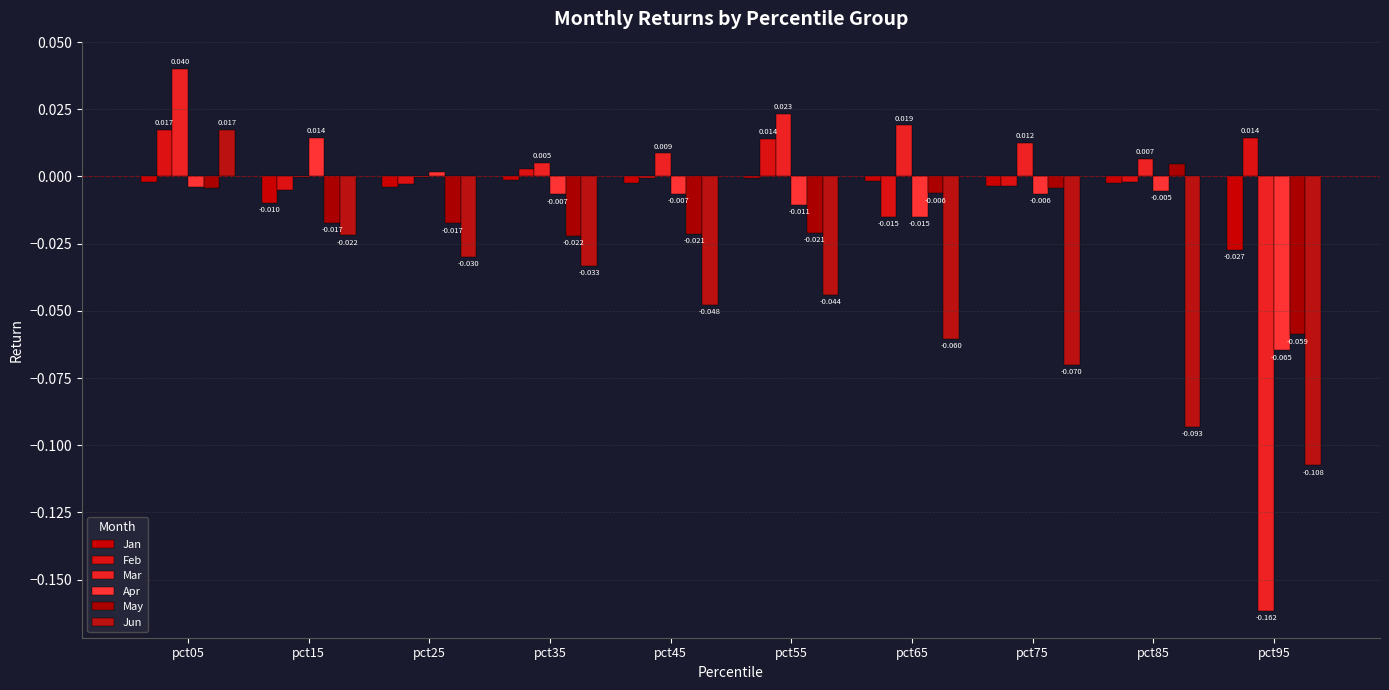

Reading left to right, what are all the values shown in this chart?

Jan: -0.0	-0.0	-0.0	-0.0	-0.0	-0.0	-0.0	-0.0	-0.0	-0.0
Feb: 0.0	-0.0	-0.0	0.0	-0.0	0.0	-0.0	-0.0	-0.0	0.0
Mar: 0.0	-0.0	-0.0	0.0	0.0	0.0	0.0	0.0	0.0	-0.2
Apr: -0.0	0.0	0.0	-0.0	-0.0	-0.0	-0.0	-0.0	-0.0	-0.1
May: -0.0	-0.0	-0.0	-0.0	-0.0	-0.0	-0.0	-0.0	0.0	-0.1
Jun: 0.0	-0.0	-0.0	-0.0	-0.0	-0.0	-0.1	-0.1	-0.1	-0.1